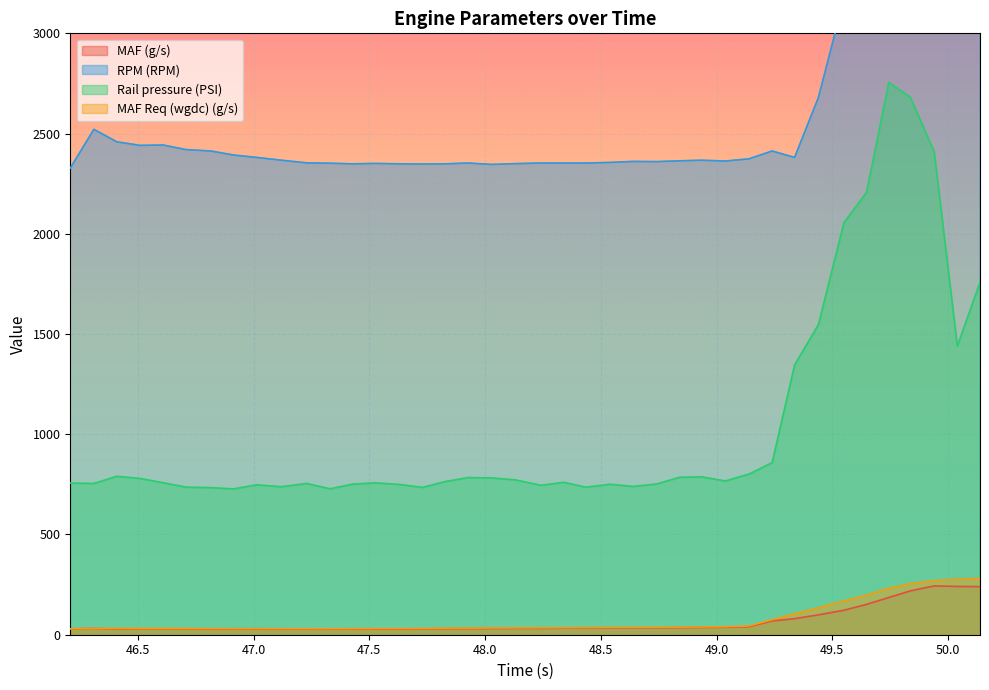

What are all the series names shown in the legend?

MAF (g/s), RPM (RPM), Rail pressure (PSI), MAF Req (wgdc) (g/s)